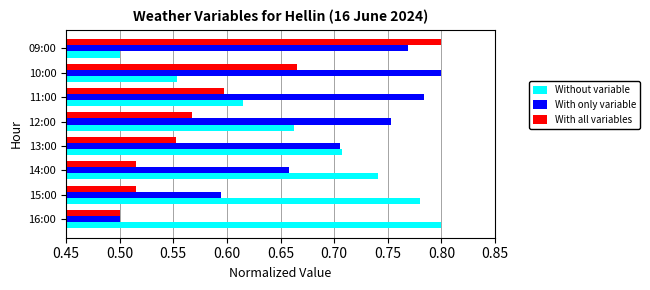

At how many categories does at least one series exceed 0?

8